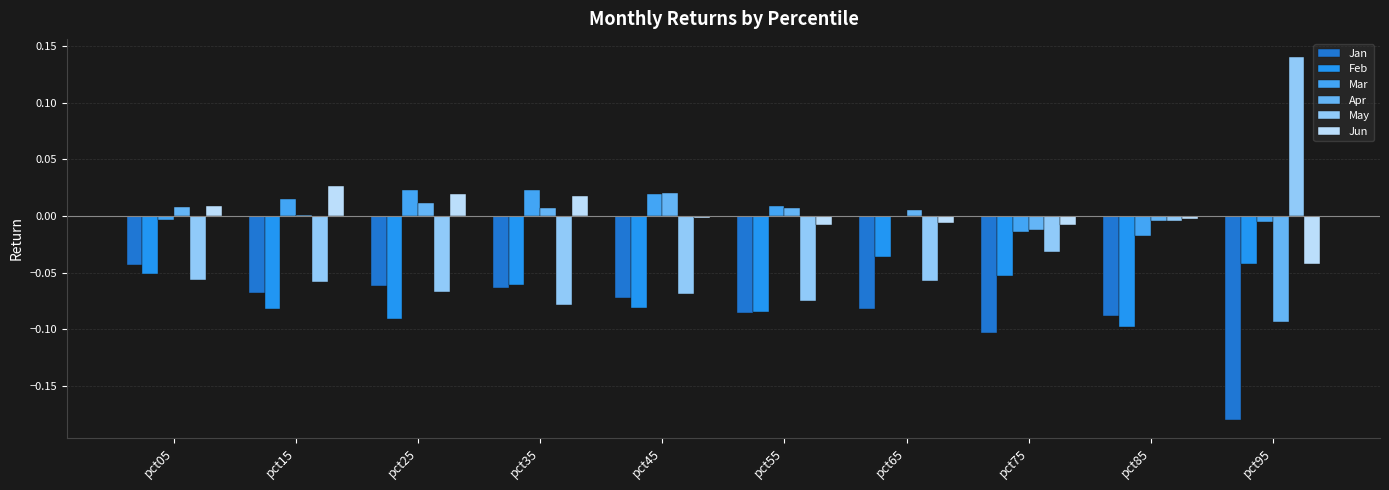

How many positive values does the Jun series have?

4